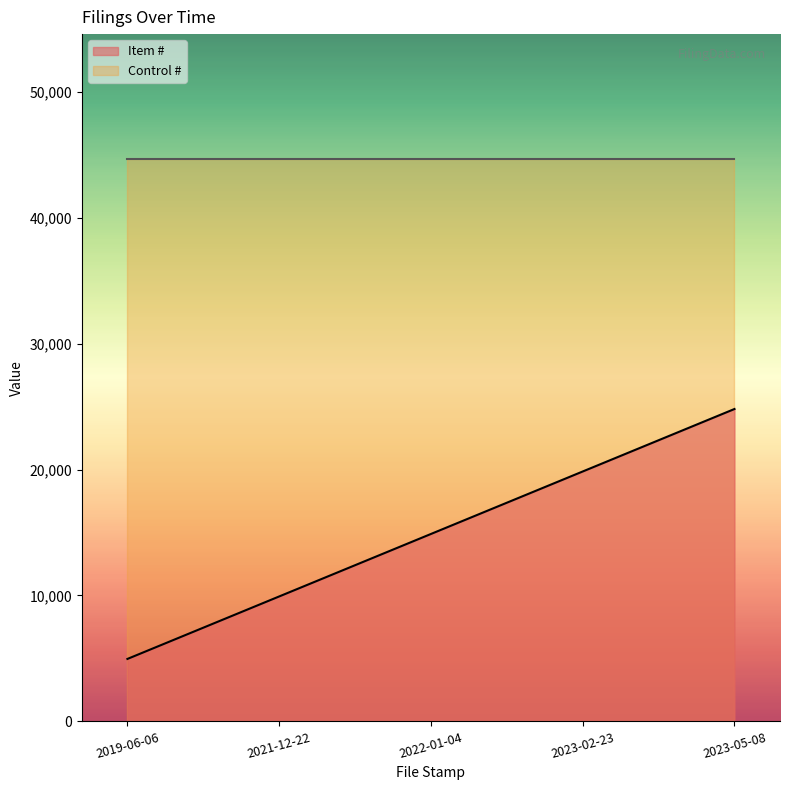

Approximately how many times larger is the value at 2022-01-04 compared to 2023-02-23?

0.8